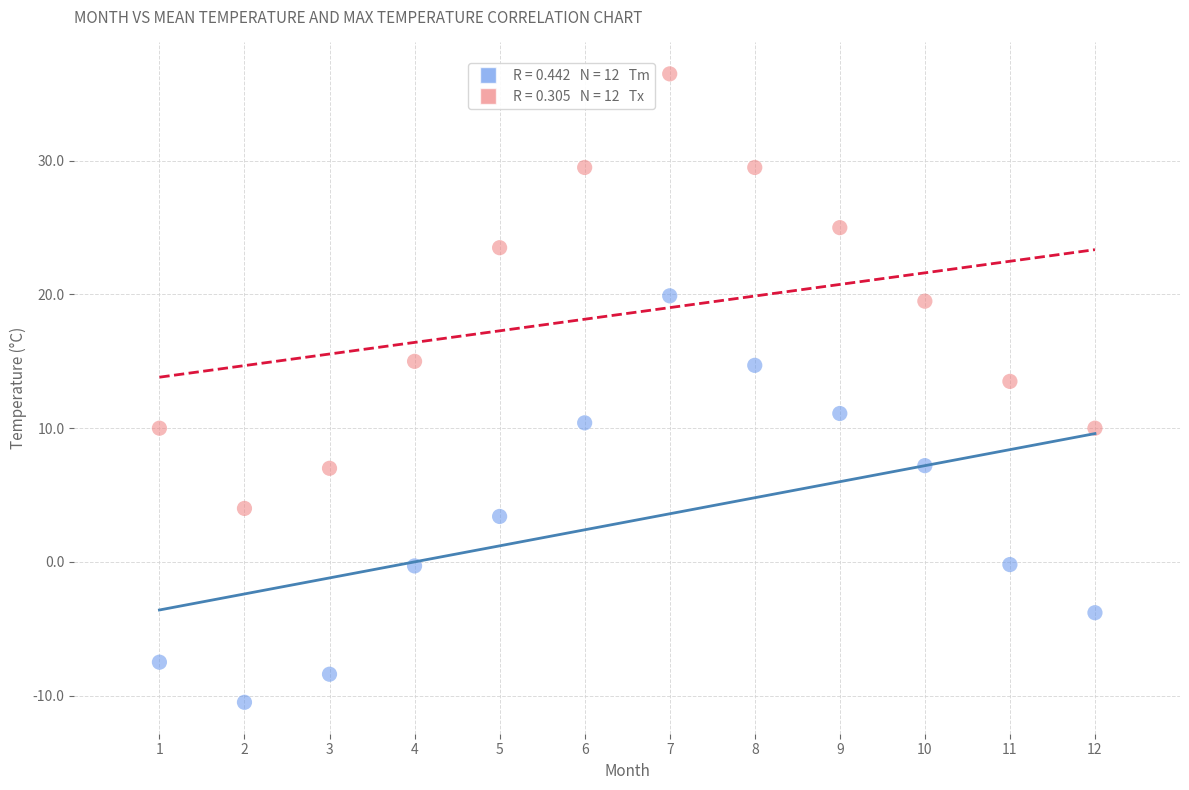

Across all data points, what is the range of Y values (max minus min)?

47.0